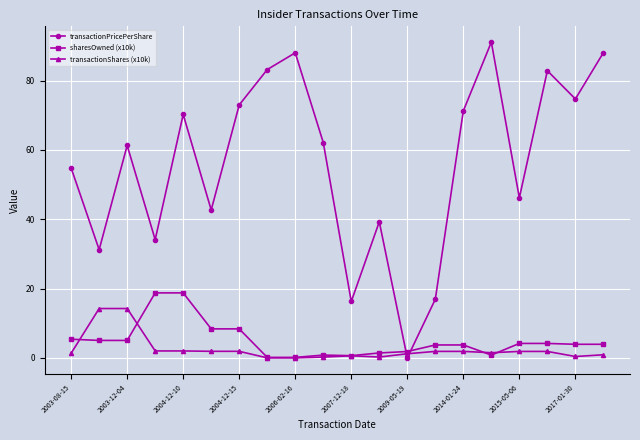

Does the chart display data point markers on the line(s)?

Yes